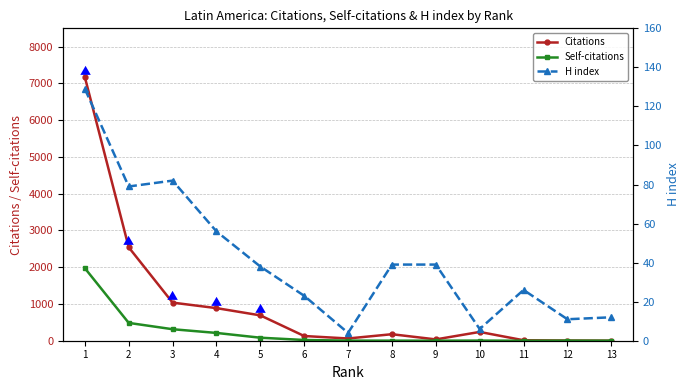

In H index, how many points are lower than both neighbors (excluding endpoints)?

4